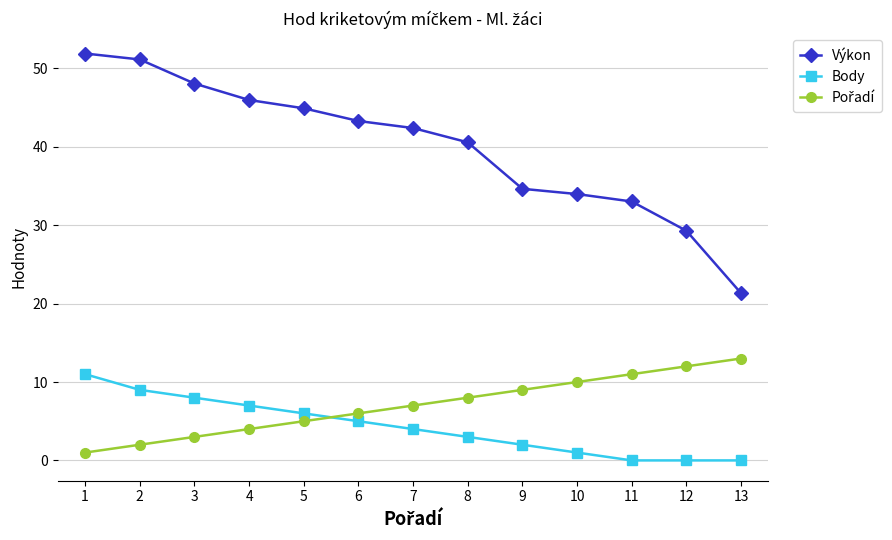

Does the chart have visible grid lines?

Yes